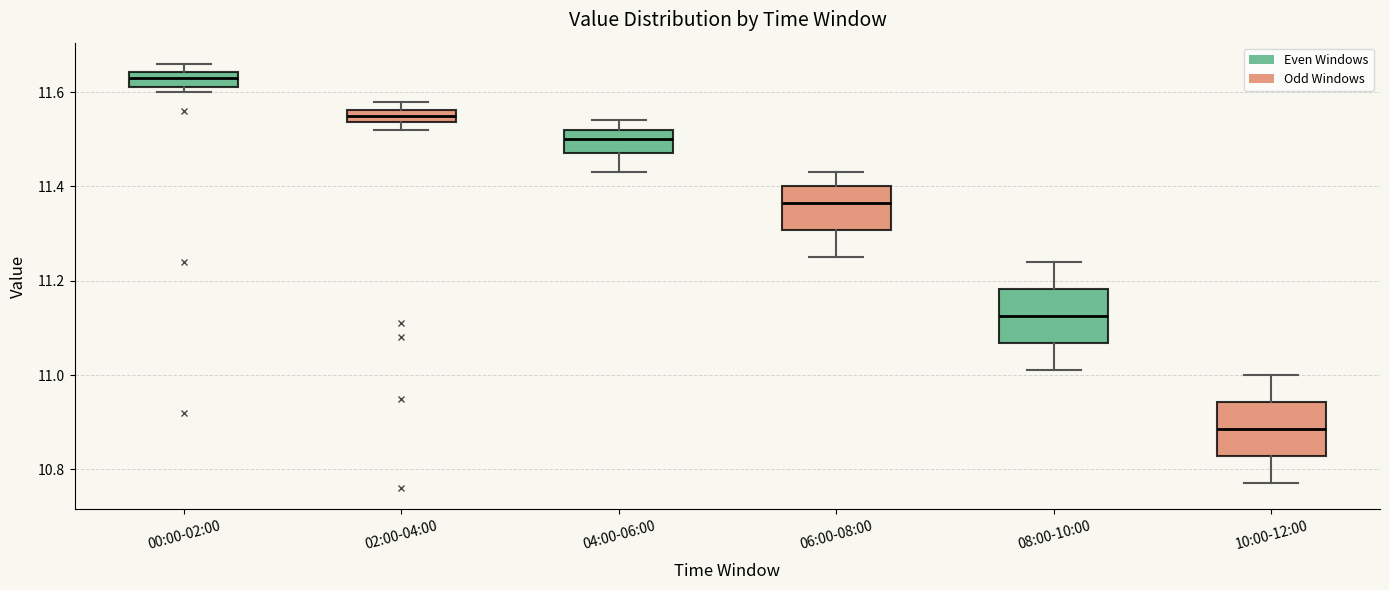

Where does the upper whisker of the box for 06:00-08:00 end on the y-axis? The values are not printed on the chart, so give them approximately, as read against the axis.

11.44